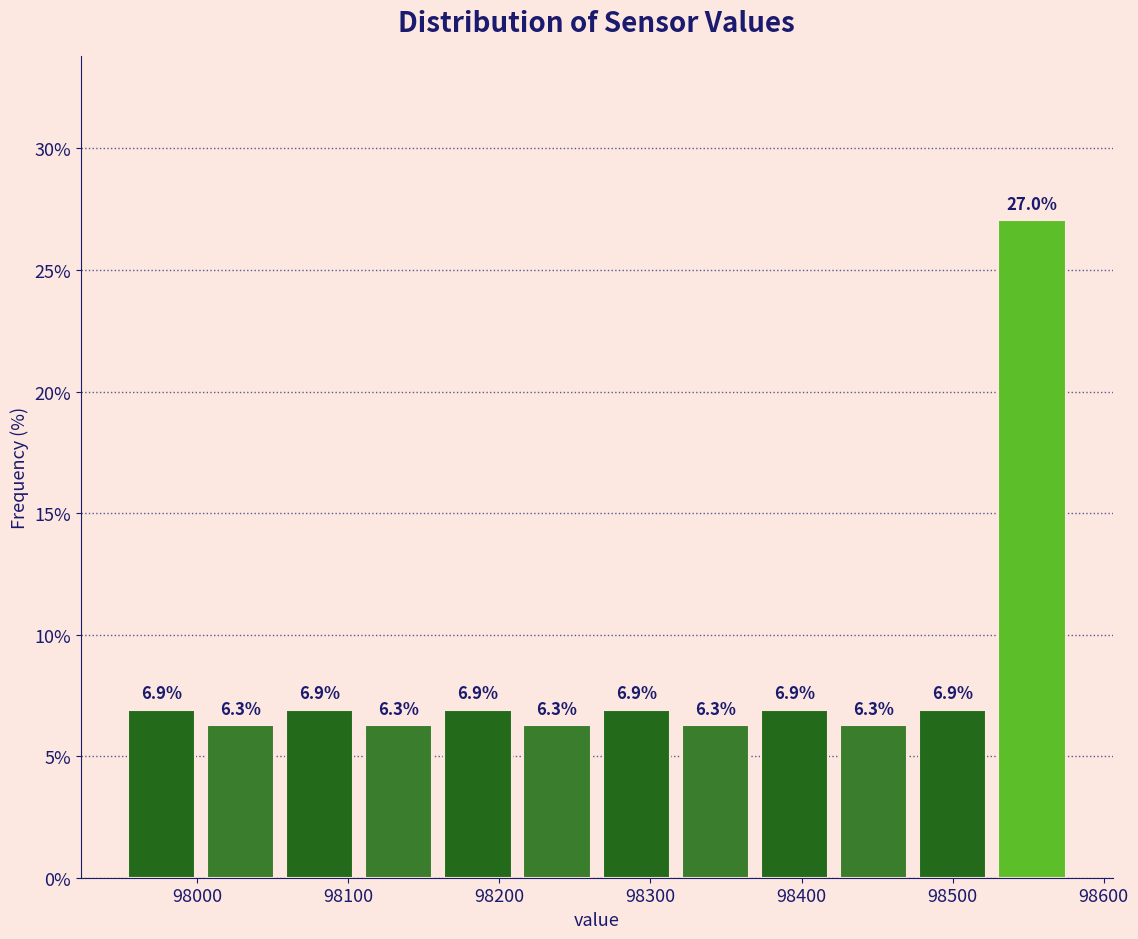

Which range on the x-axis has the tallest bar?

98530 to 98580